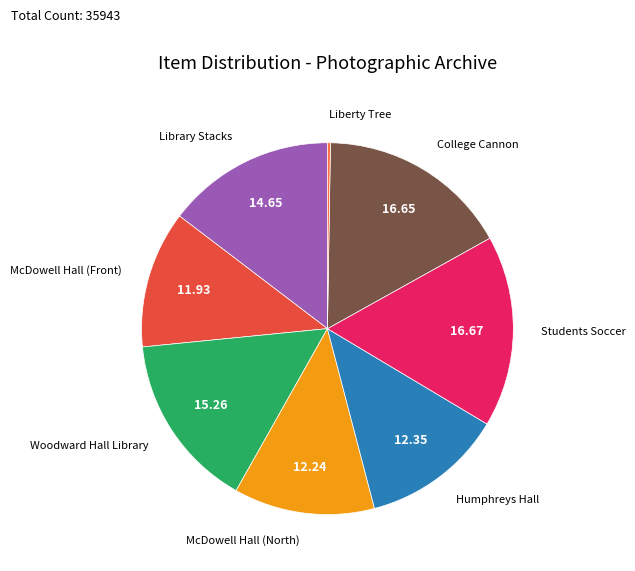

Does any single category account for the majority?

No